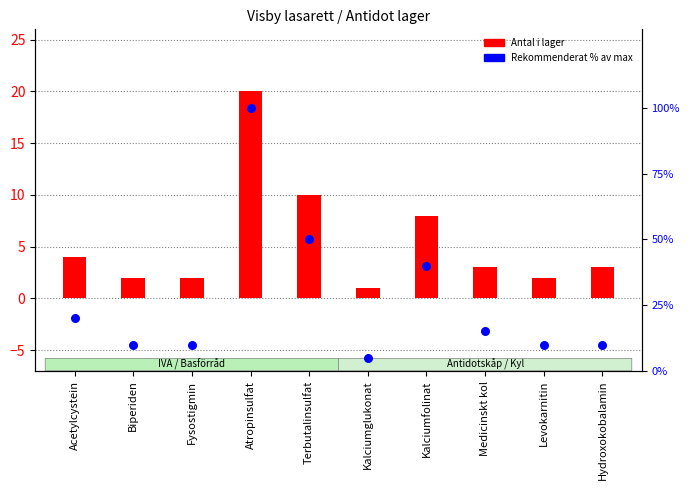

Which series has the widest spread of Y values?

Rekommenderat % av max